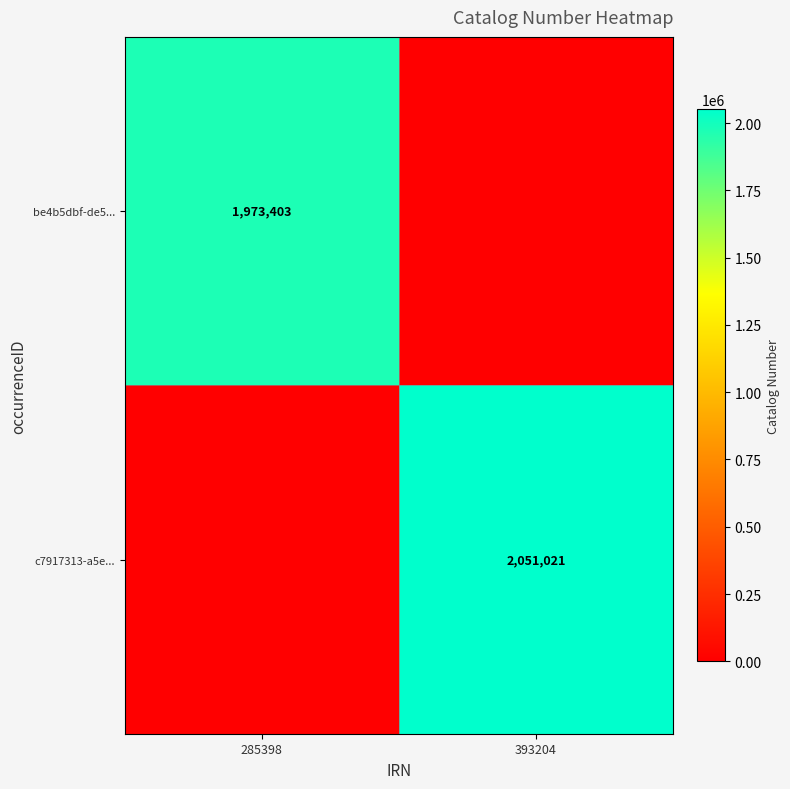

Is it true that be4b5dbf-de5... equals 1056636 at 285398?

False